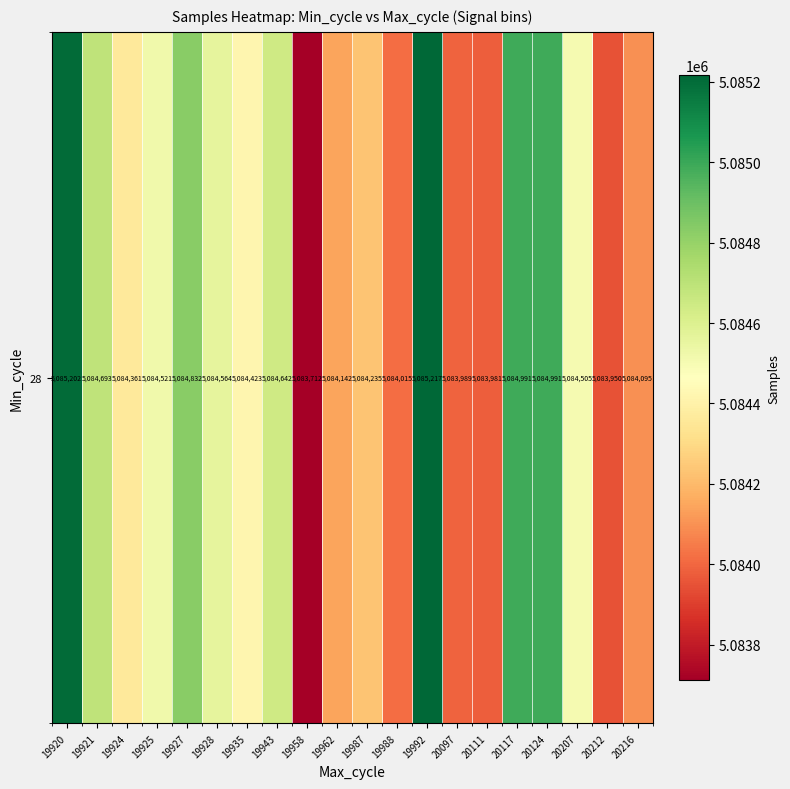

Count the number of data series in this chart.

1